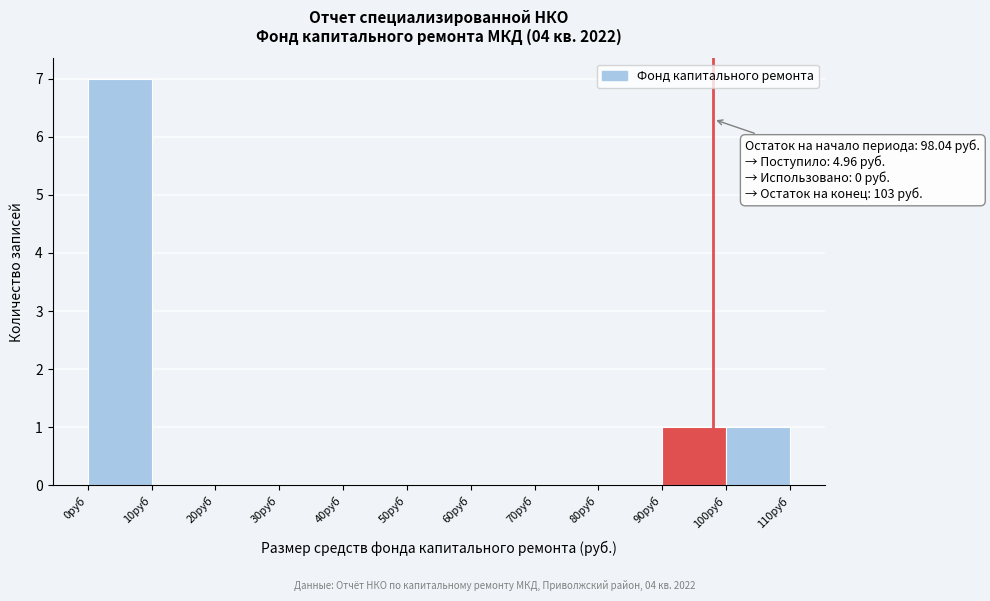

Which range on the x-axis has the tallest bar?

0 to 10